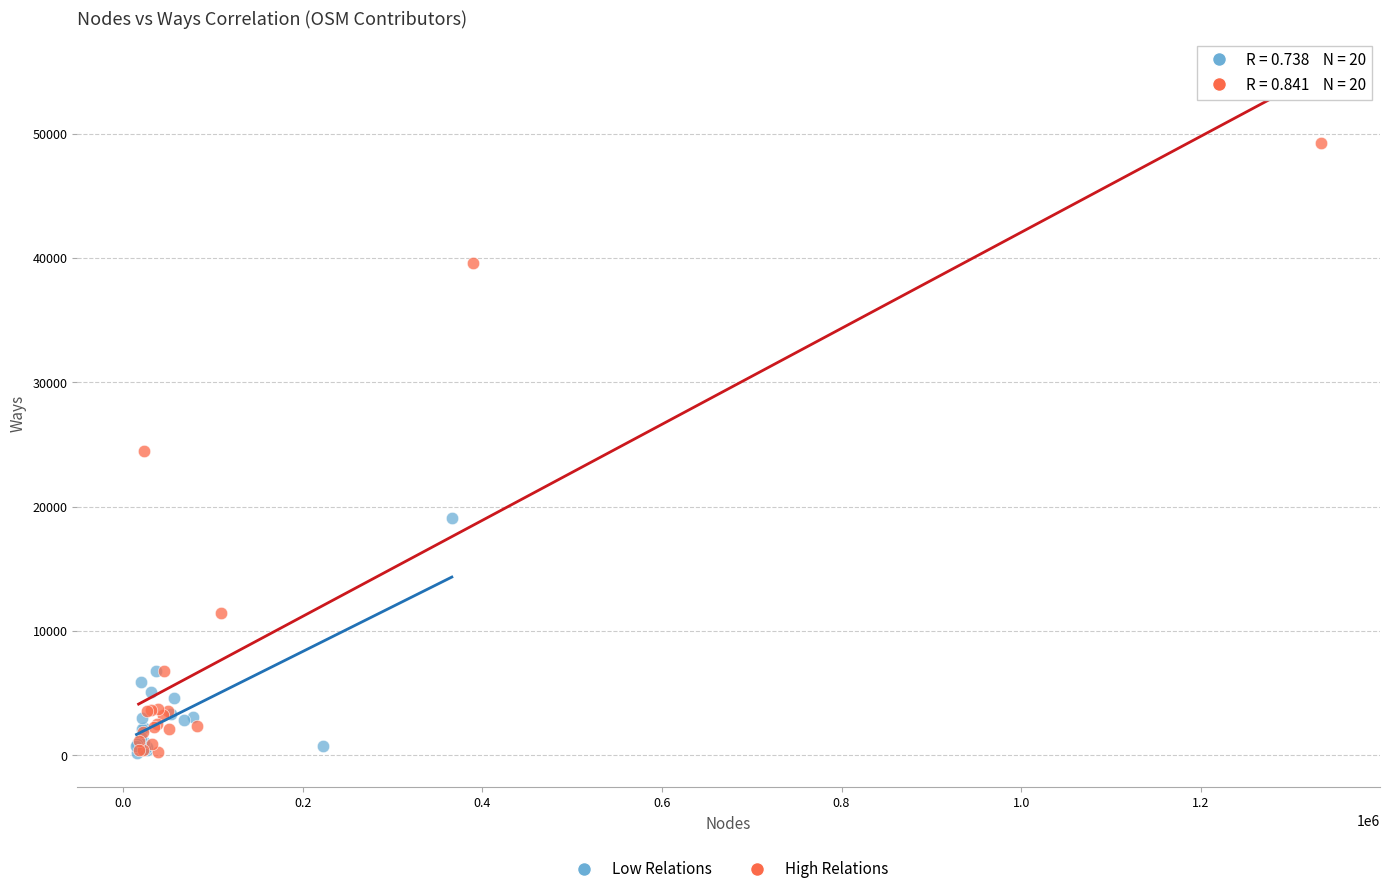

Which series reaches the maximum Y coordinate?

High Relations